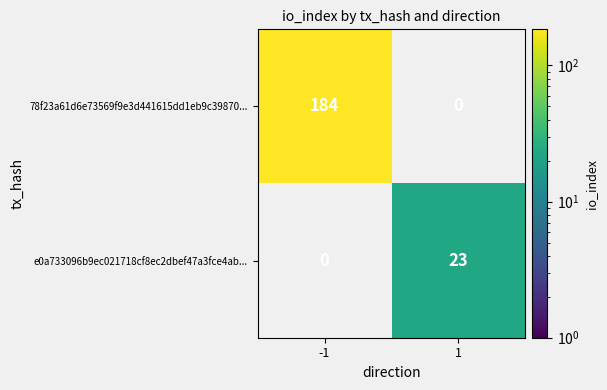

True or false: 78f23a61d6e73569f9e3d441615dd1eb9c39870... has a value of 261 at -1.

False